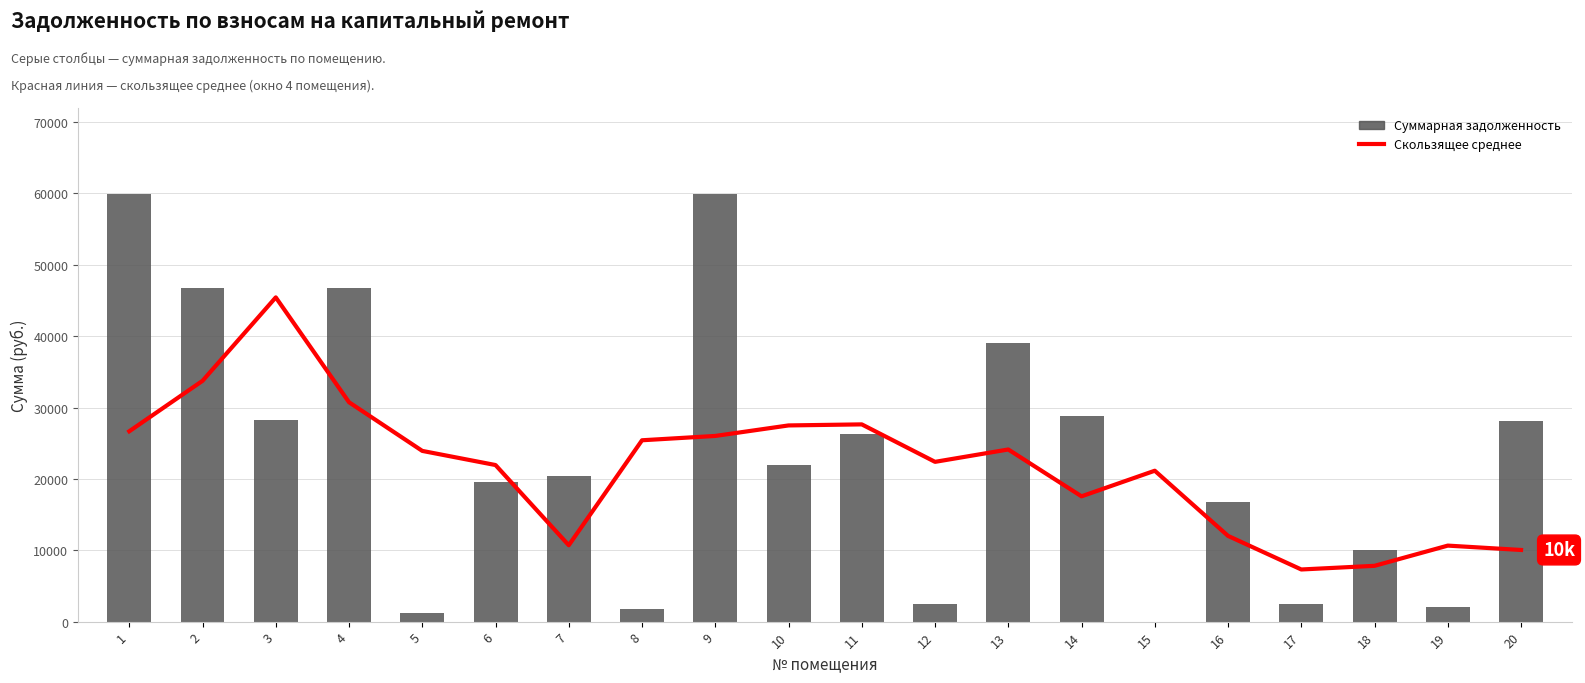

At which category does the chart reach its peak across all series?

9